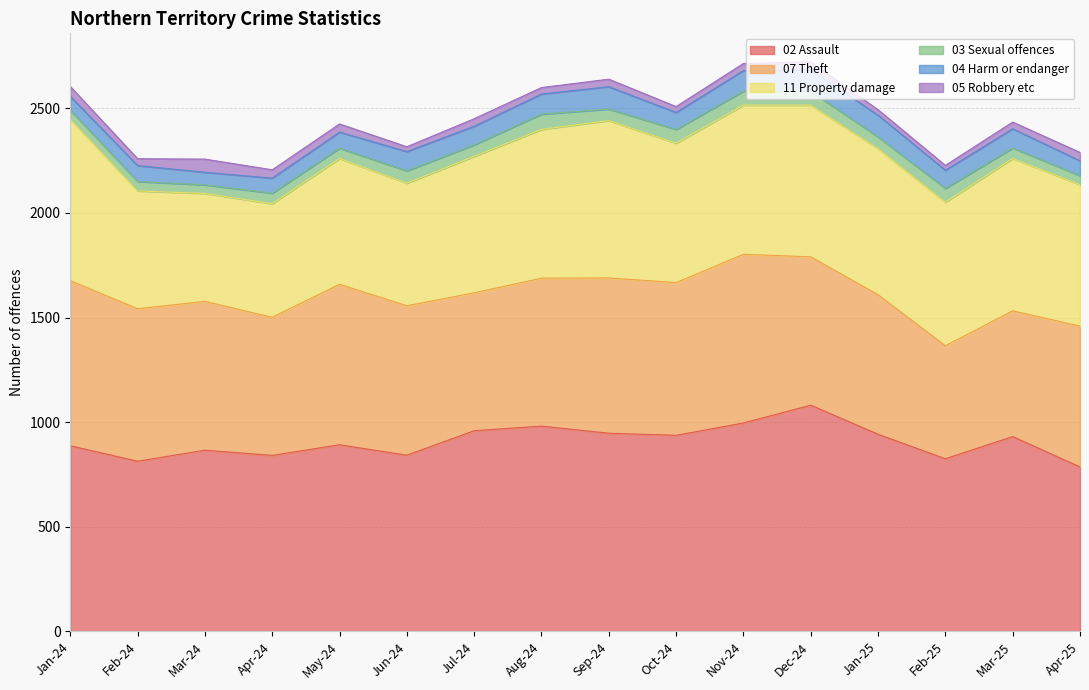

At which category does 03 Sexual offences reach its first local valley?

Mar-24